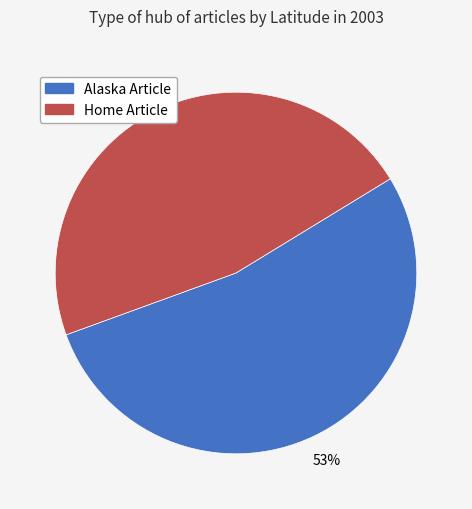

To the nearest percent, what portion does Home Article represent?

47%